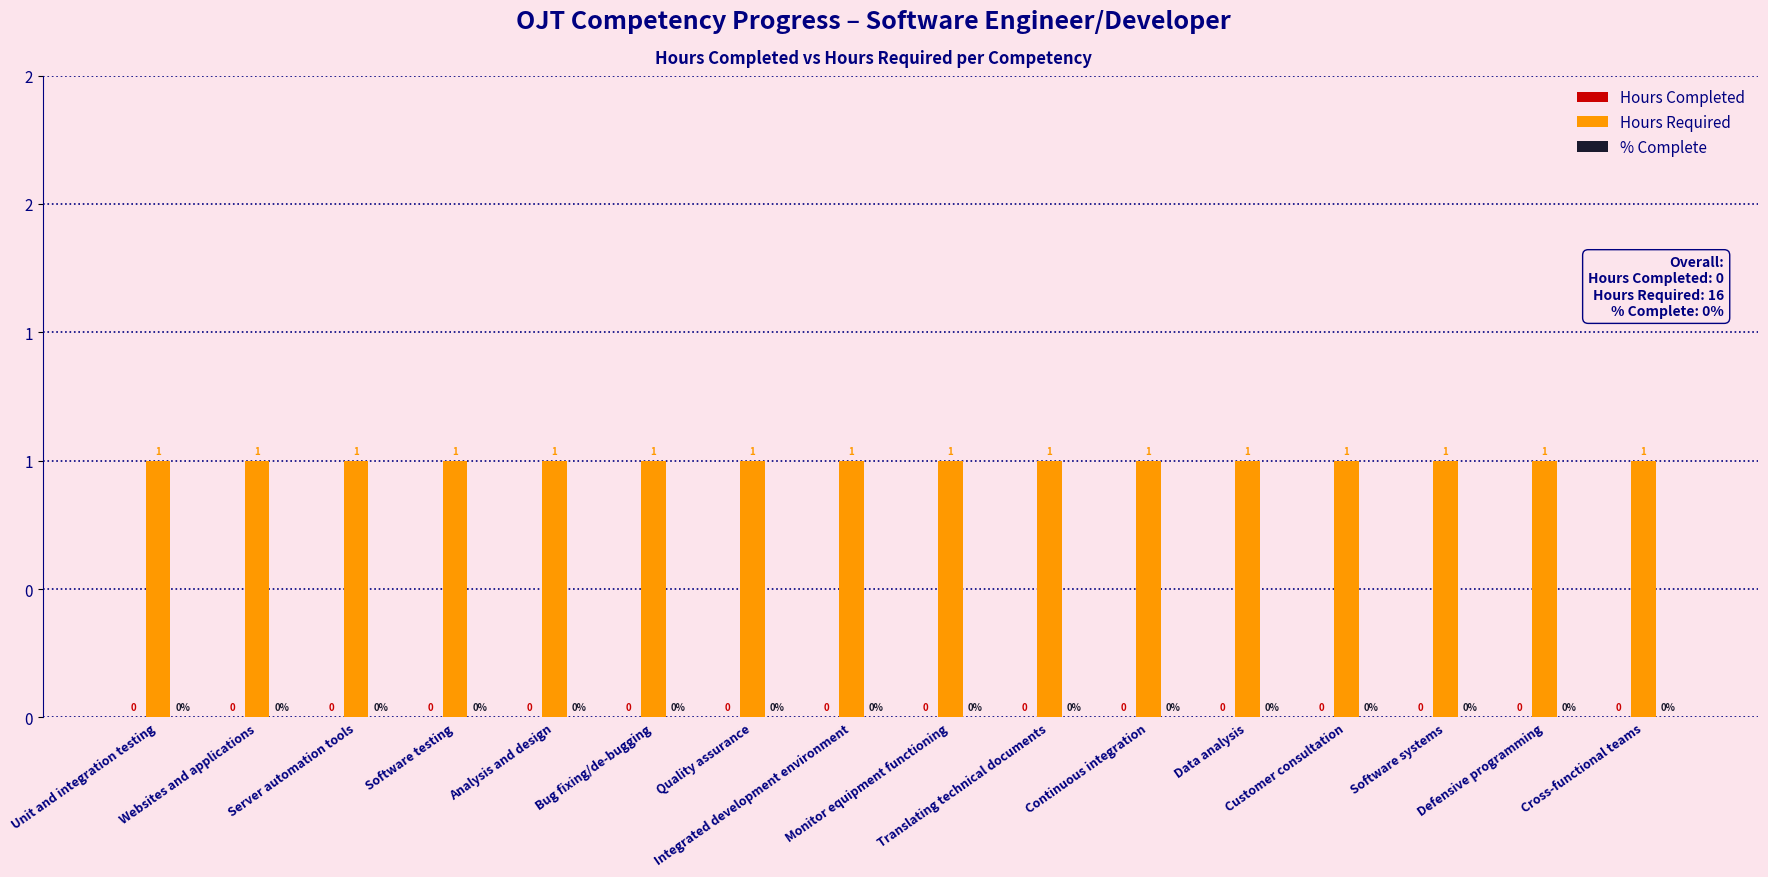

At which category is the sum across all series the highest?

Unit and integration testing